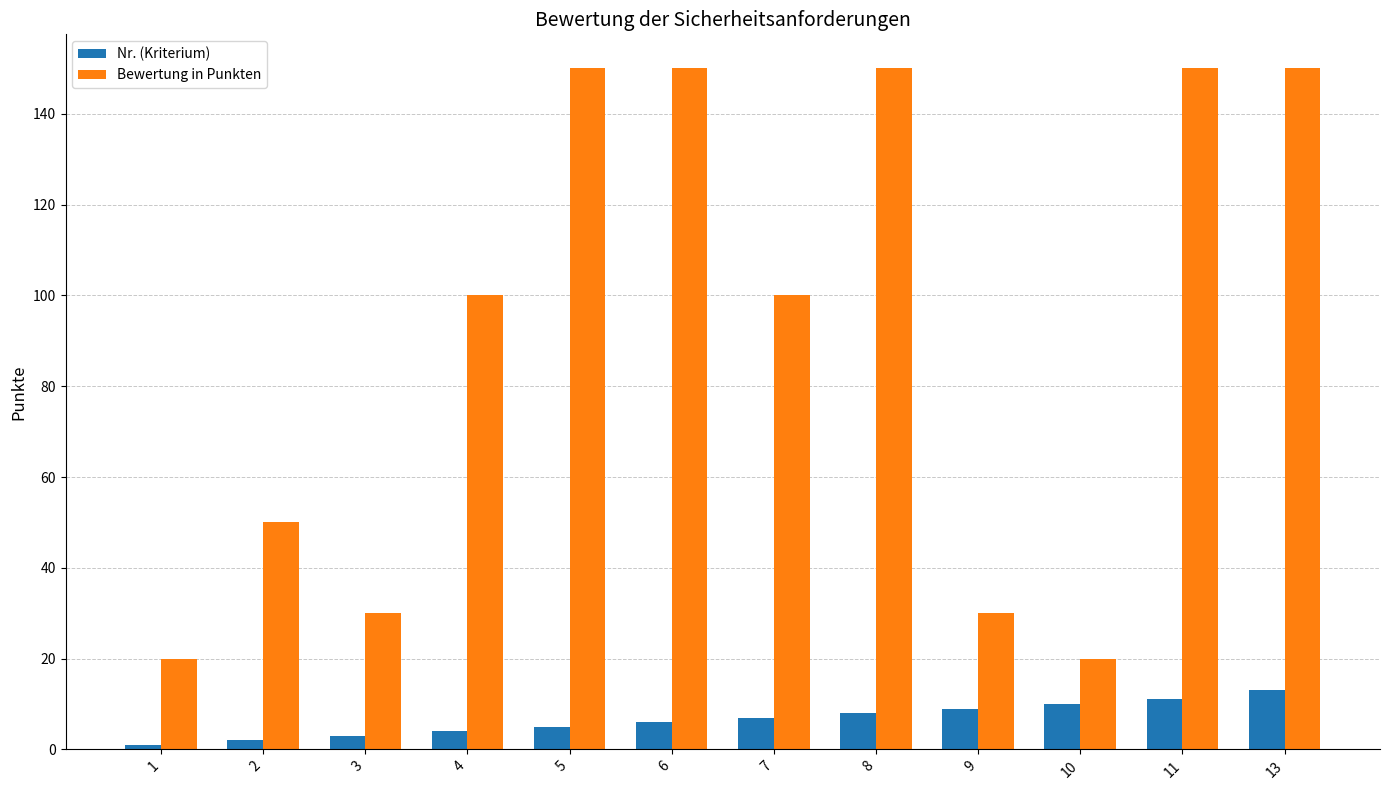

What is the minimum value for Bewertung in Punkten?

20